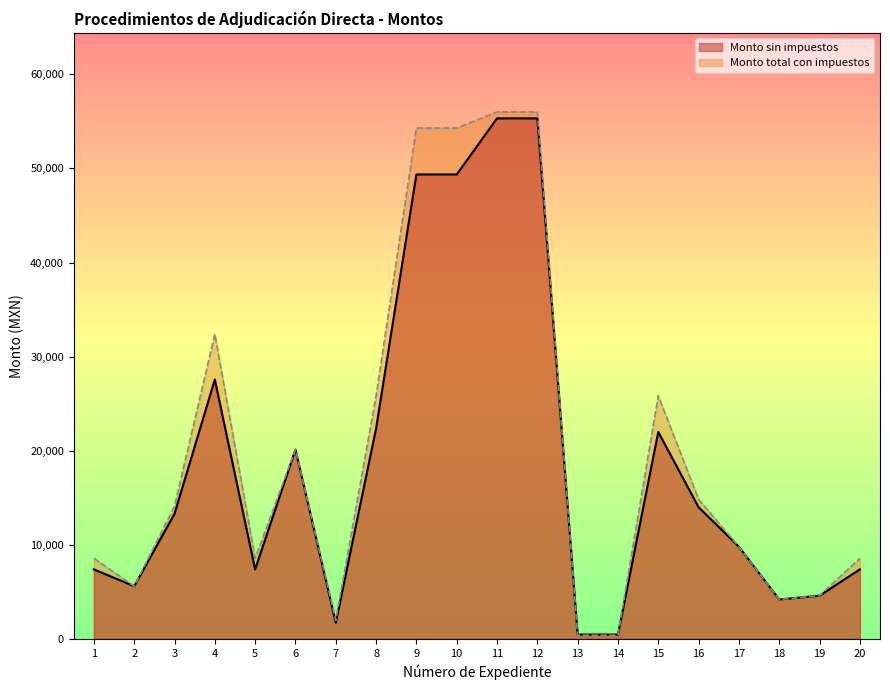

Is it true that Monto sin impuestos equals 5850.8 at 6?

False